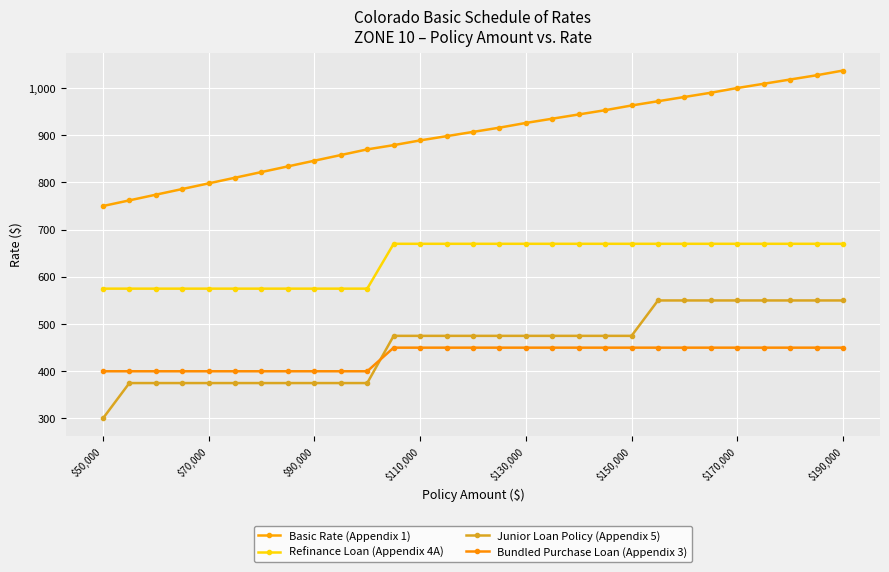

Reading left to right, extract all data points from this chart.

Basic Rate (Appendix 1): 750	762	774	786	798	810	822	834	846	858	870	879	889	898	907	916	926	935	944	953	963	972	981	990	1000	1009	1018	1027	1037
Refinance Loan (Appendix 4A): 575	575	575	575	575	575	575	575	575	575	575	670	670	670	670	670	670	670	670	670	670	670	670	670	670	670	670	670	670
Junior Loan Policy (Appendix 5): 300	375	375	375	375	375	375	375	375	375	375	475	475	475	475	475	475	475	475	475	475	550	550	550	550	550	550	550	550
Bundled Purchase Loan (Appendix 3): 400	400	400	400	400	400	400	400	400	400	400	450	450	450	450	450	450	450	450	450	450	450	450	450	450	450	450	450	450